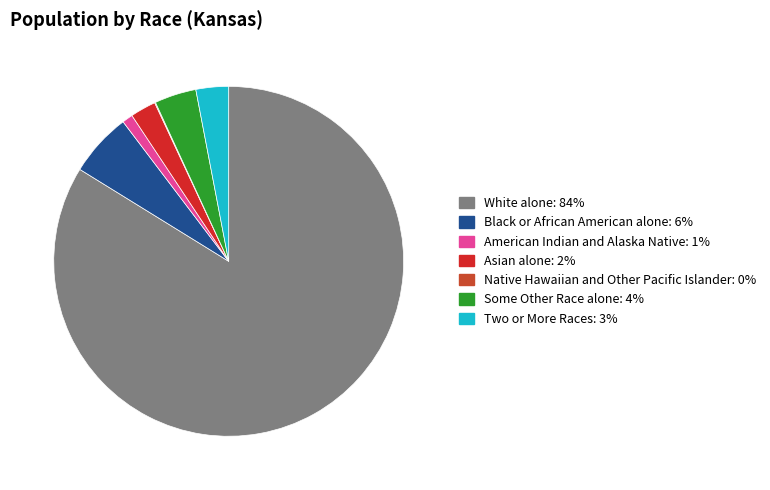

To the nearest percent, what is the difference between the largest and smallest slice percentages?

84%